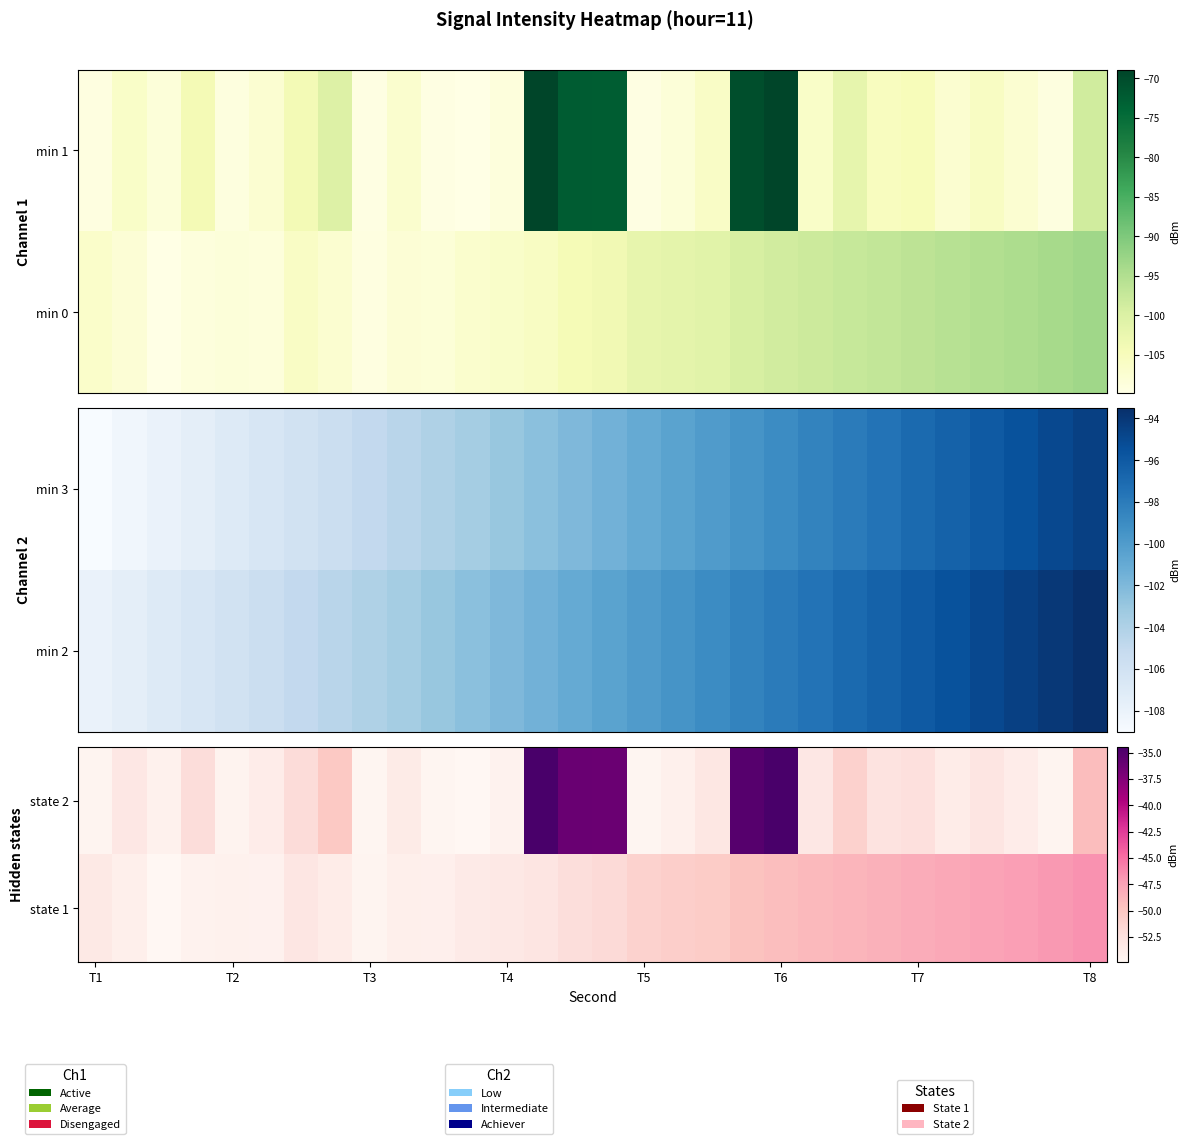

The value of state 1 at T4 is -16.8. True or false?

False